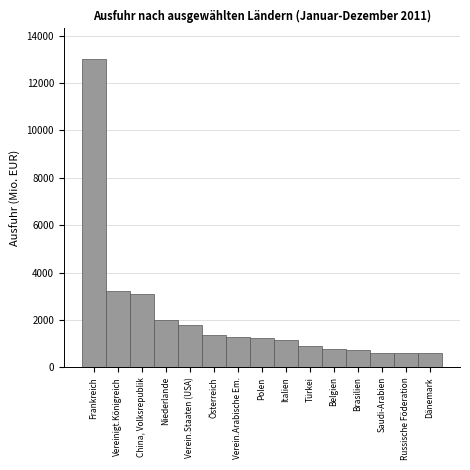

What value does the data have at Vereinigt.Königreich?

3221.3